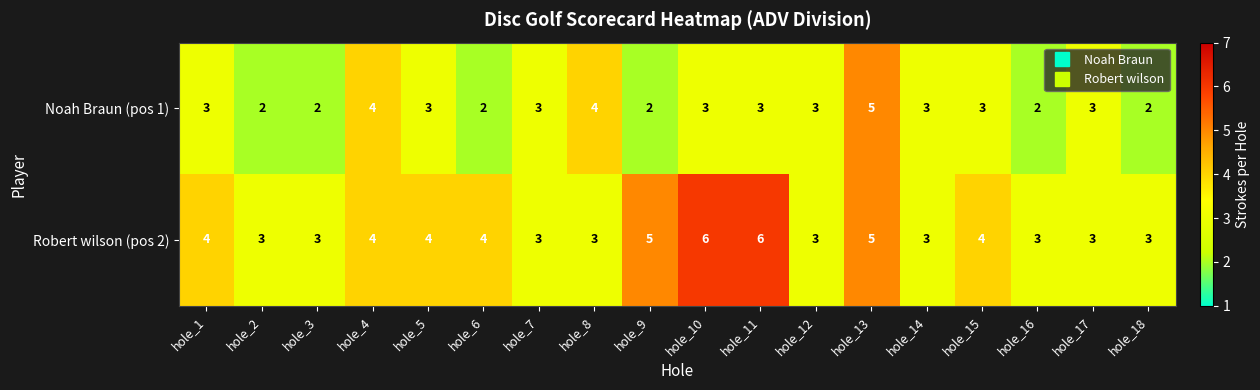

What is the difference between the highest and lowest values at hole_8?

1